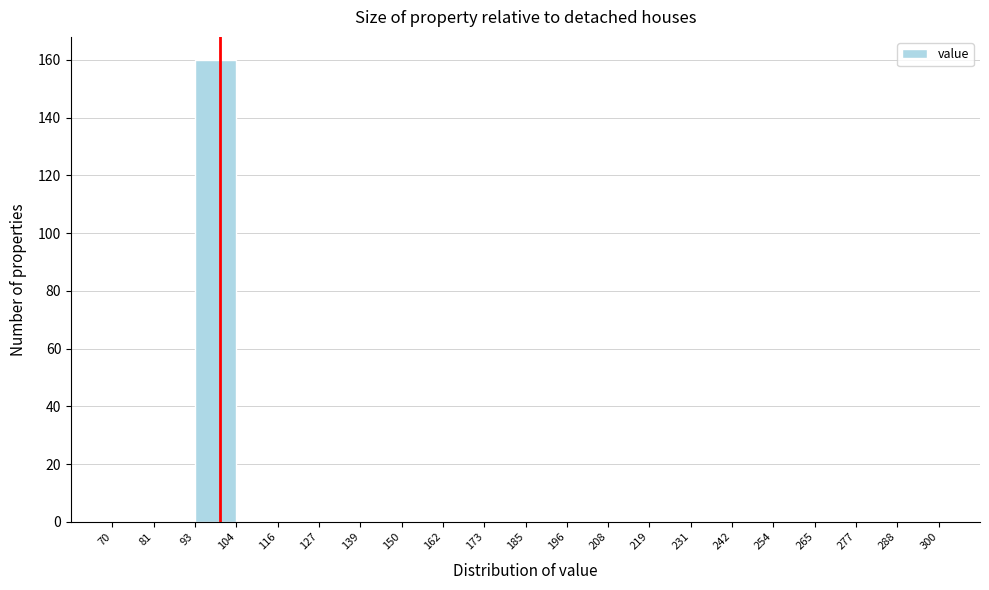

Reading left to right, transcribe this chart: for each bar, give the range it covers on the x-axis and its height. The values are not printed on the chart, so give them approximately, as read against the axis.

70 to 81: 0
81 to 93: 0
93 to 104: 160
104 to 116: 0
116 to 127: 0
127 to 139: 0
139 to 150: 0
150 to 162: 0
162 to 173: 0
173 to 185: 0
185 to 196: 0
196 to 208: 0
208 to 219: 0
219 to 231: 0
231 to 242: 0
242 to 254: 0
254 to 265: 0
265 to 277: 0
277 to 288: 0
288 to 300: 0